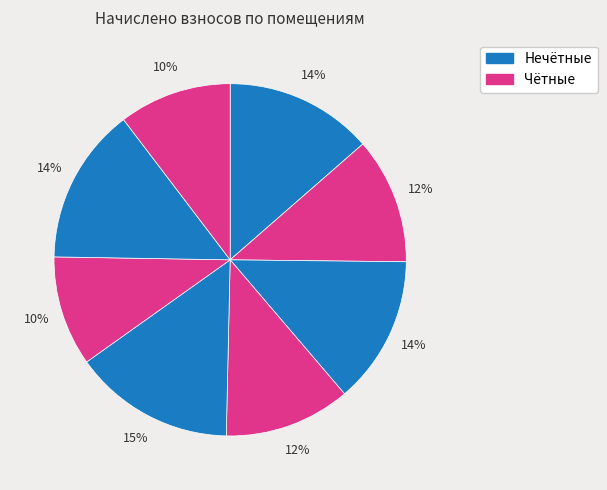

How many slices are in this pie chart?

8